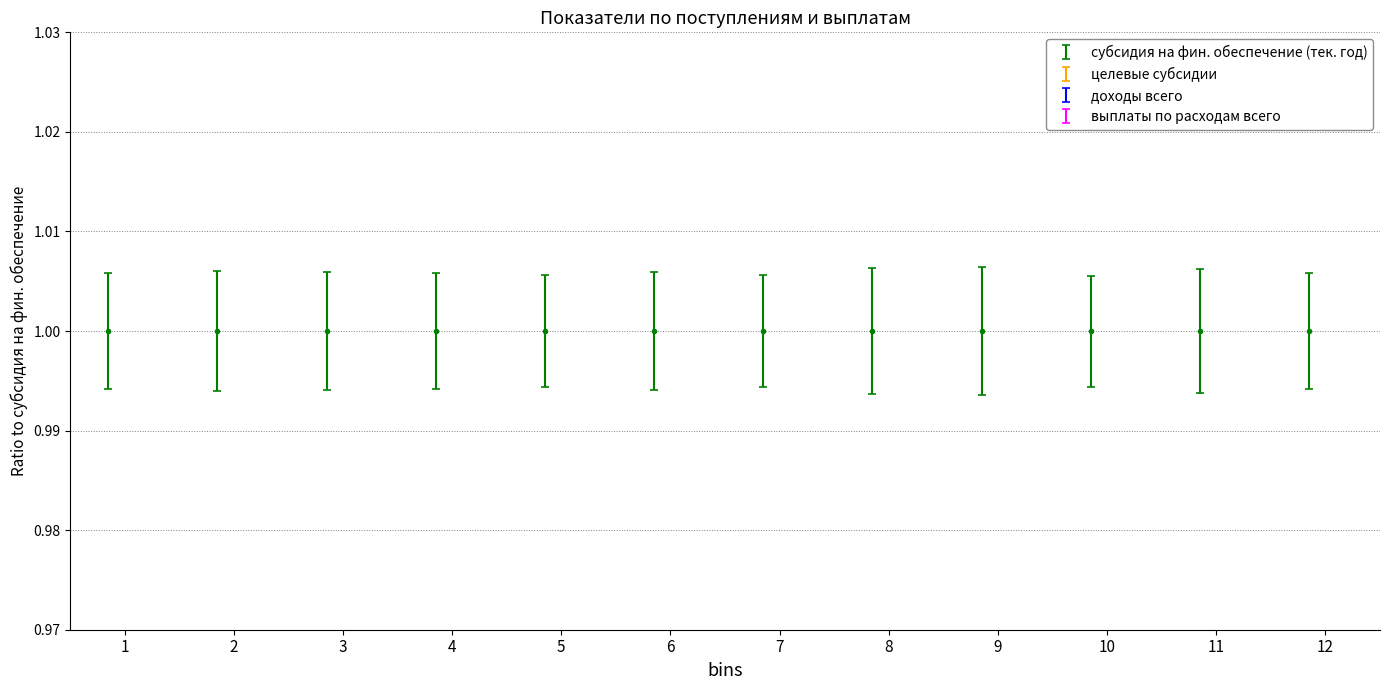

True or false: доходы всего and выплаты по расходам всего cross at least once.

False